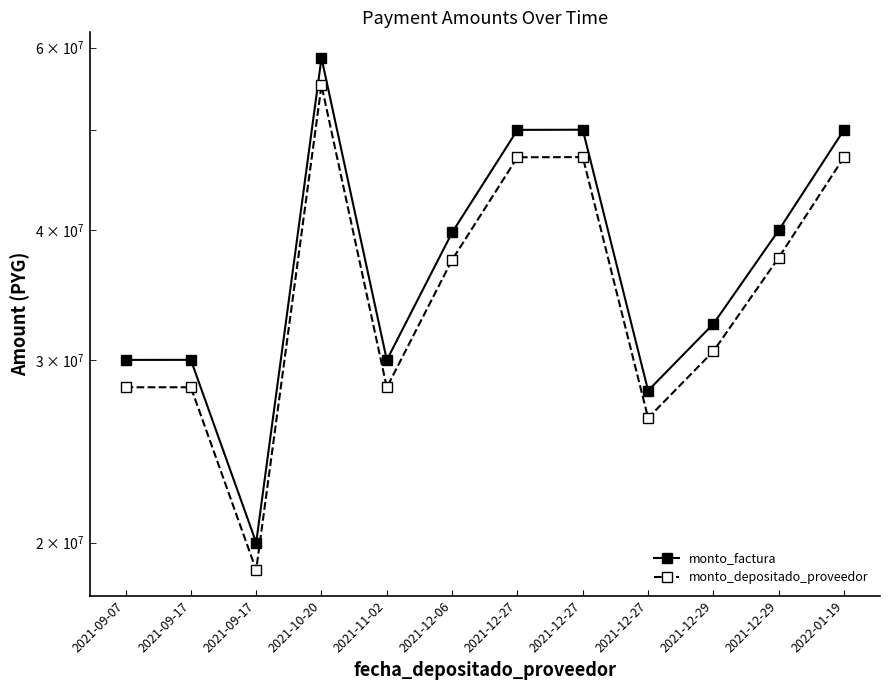

Reading left to right, list all the values displayed in this chart.

monto_factura: 2021-09-07=29999600	2021-09-17=30004000	2021-09-17=20000000	2021-10-20=58634000	2021-11-02=29990000	2021-12-06=39805000	2021-12-27=49982000	2021-12-27=50000000	2021-12-27=28024000	2021-12-29=32500000	2021-12-29=40004000	2022-01-19=50000000
monto_depositado_proveedor: 2021-09-07=28230987	2021-09-17=28235128	2021-09-17=18820909	2021-10-20=55177260	2021-11-02=28221953	2021-12-06=37458515	2021-12-27=47035334	2021-12-27=47052274	2021-12-27=26371858	2021-12-29=30583976	2021-12-29=37645583	2022-01-19=47052274